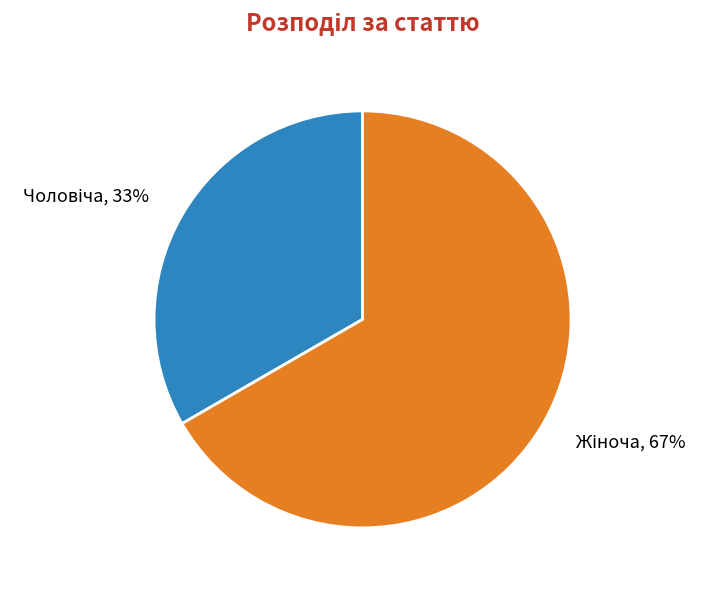

To the nearest percent, what is the average slice percentage?

50%